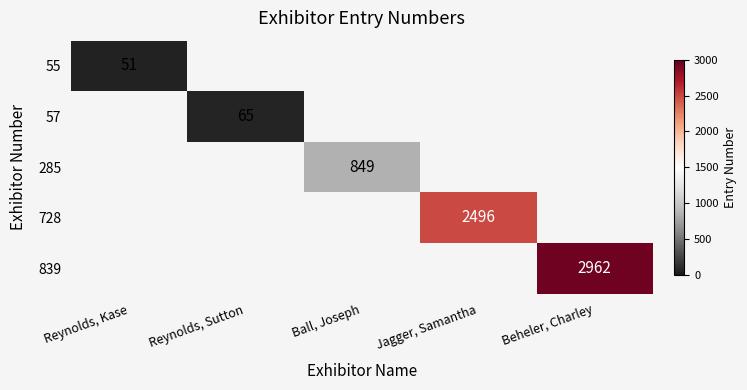

Count the number of categories in the chart.

5